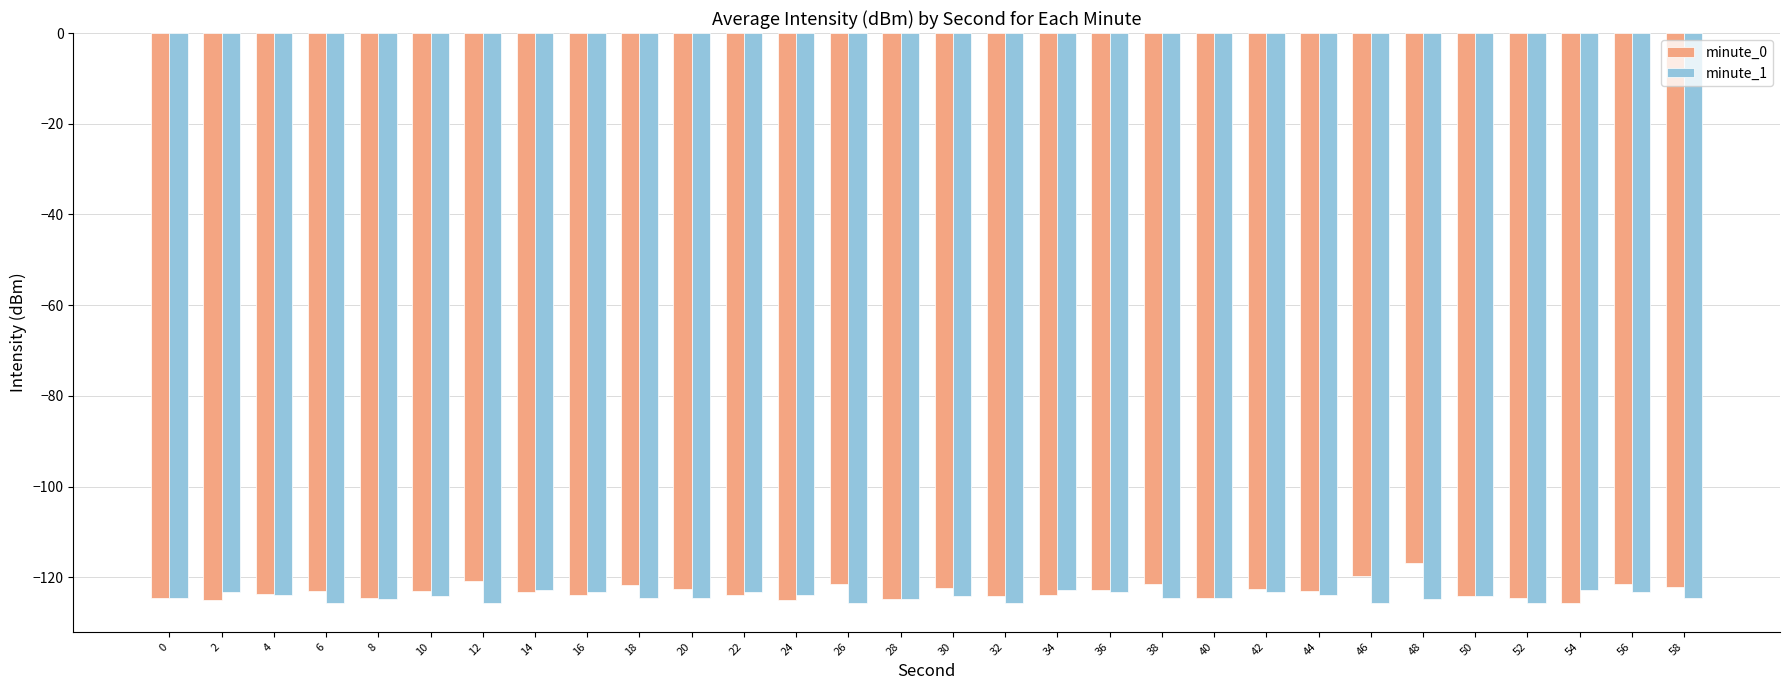

Rank the series by their maximum value, from highest to lowest.

minute_0, minute_1